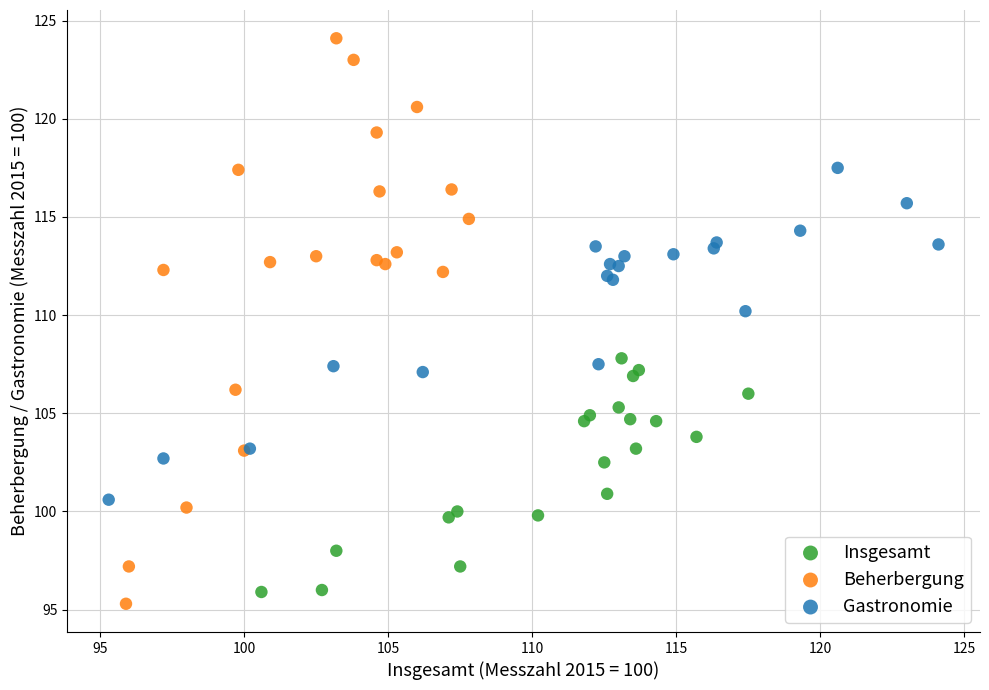

Which series reaches the maximum Y coordinate?

Beherbergung